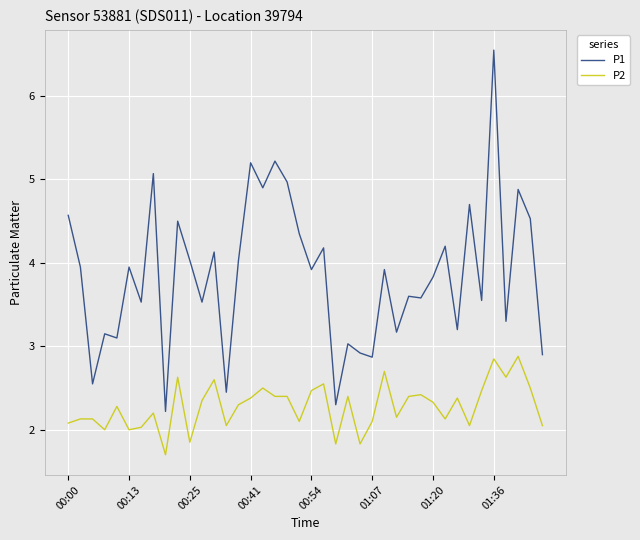

How many distinct data groups are displayed?

2